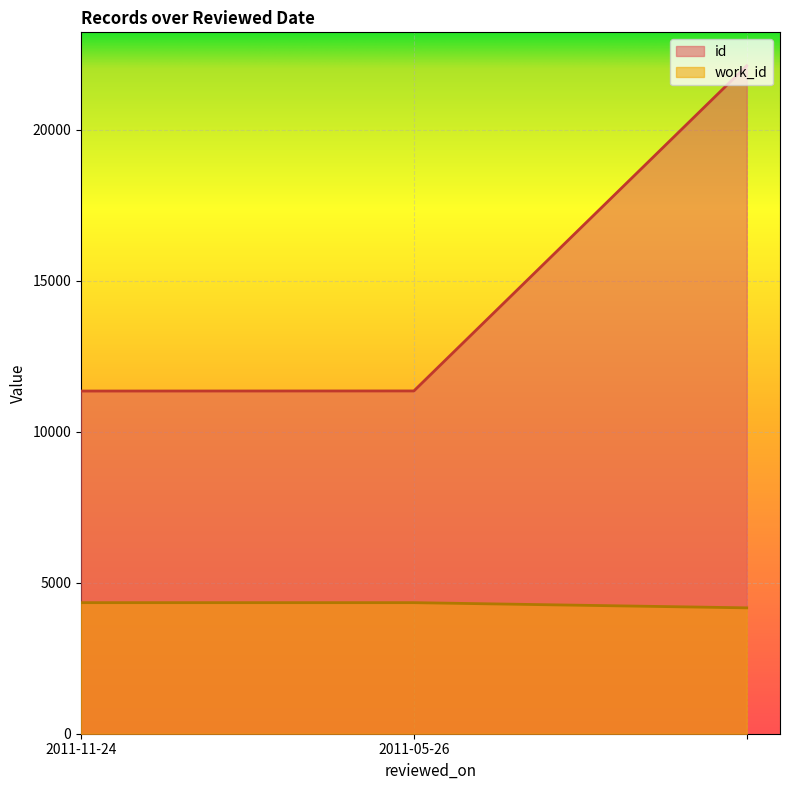

What is the minimum value for work_id?

4167